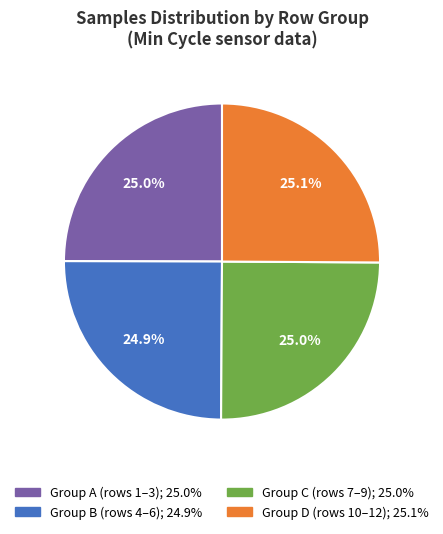

Is there any slice that represents more than half of the pie?

No